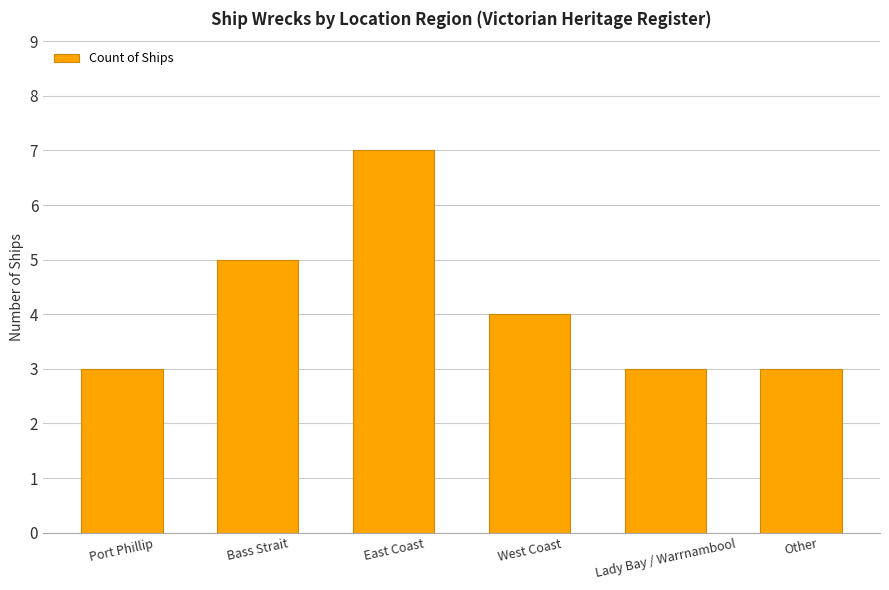

How many bars are there in total?

6